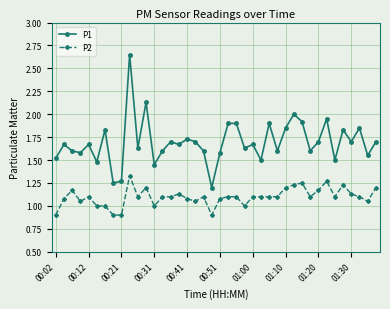

What is the difference between the maximum and minimum values in the P2 series?

0.4